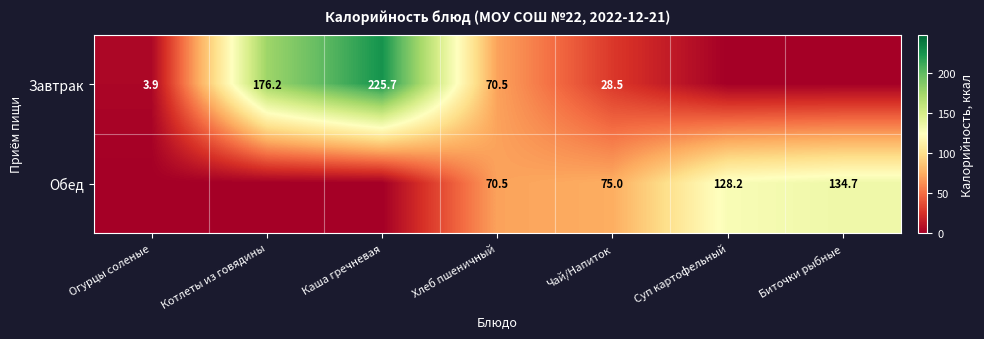

What is the total value across all series at Хлеб пшеничный?

141.0